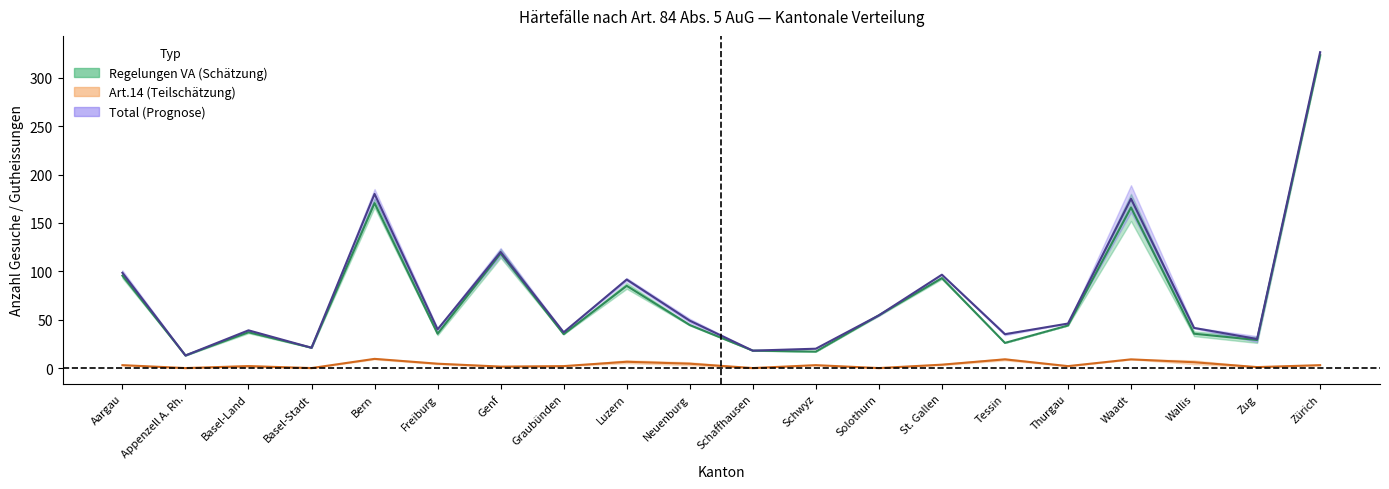

How many interior local peaks does the Total Gutheiss. series have?

6